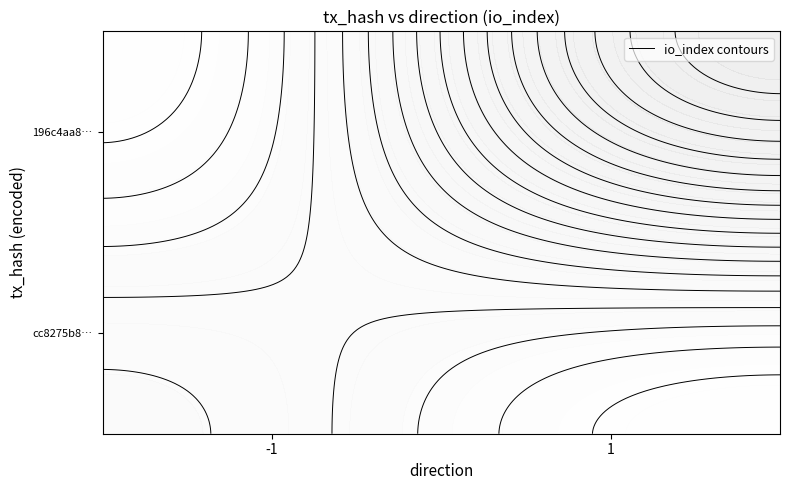

The cc8275b8b14ee23b34140964ff61305e7ab6a53 series shows 7 at io_index. True or false?

False